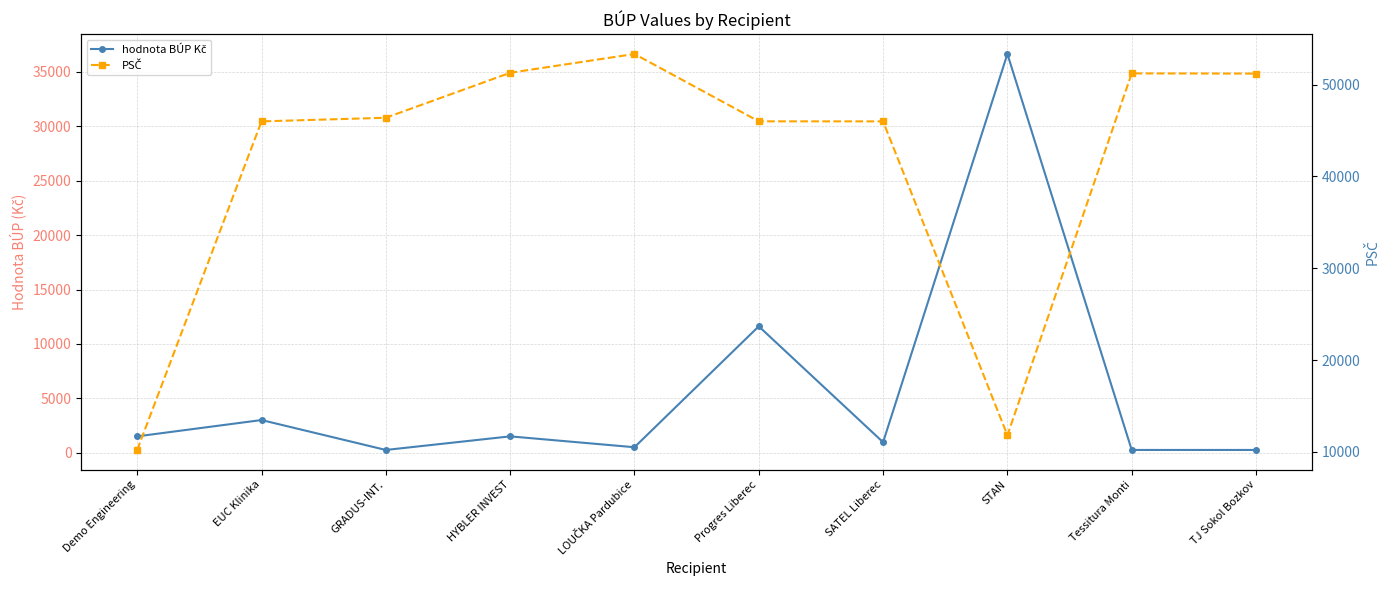

At how many categories does at least one series exceed 5173?

10